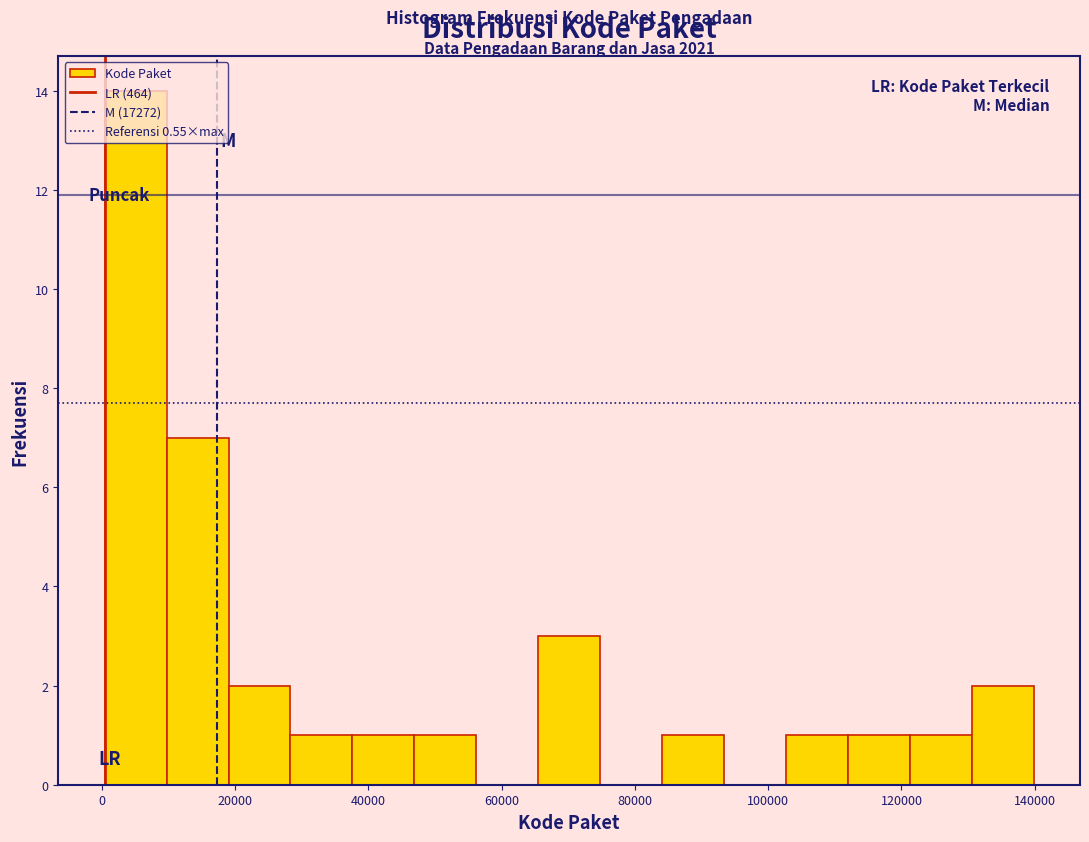

Which range on the x-axis has the tallest bar?

0 to 10000